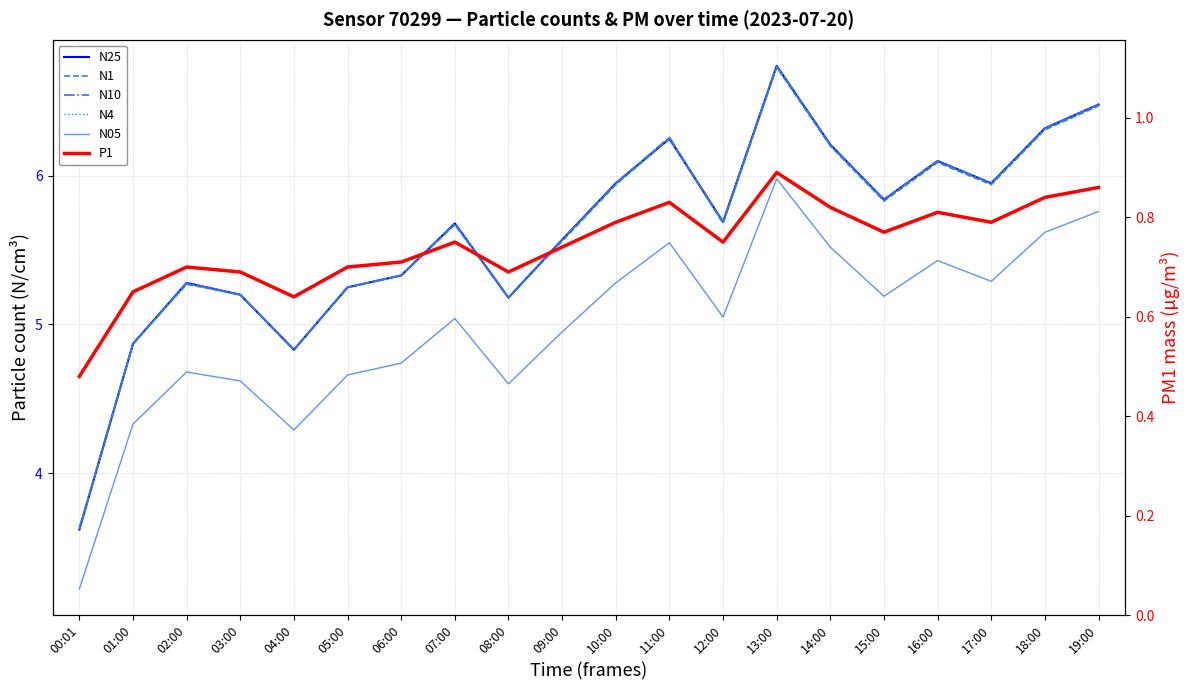

In N10, how many points are lower than both neighbors (excluding endpoints)?

5